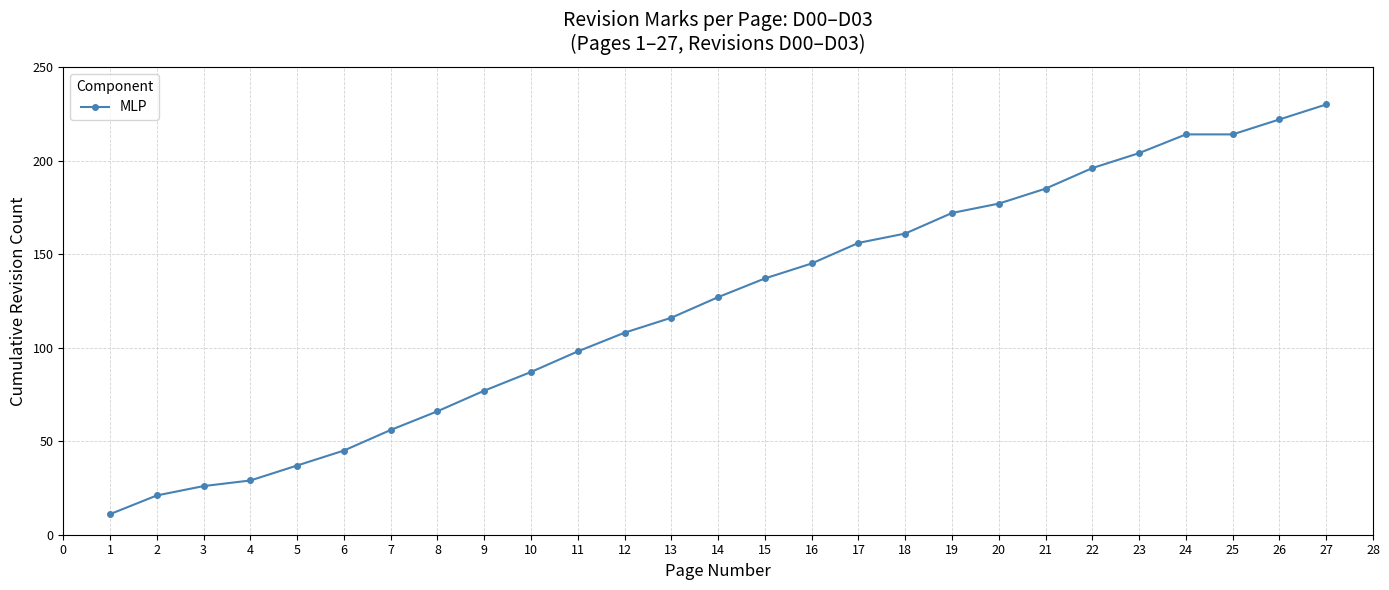

At which label is the value closest to 120?

13